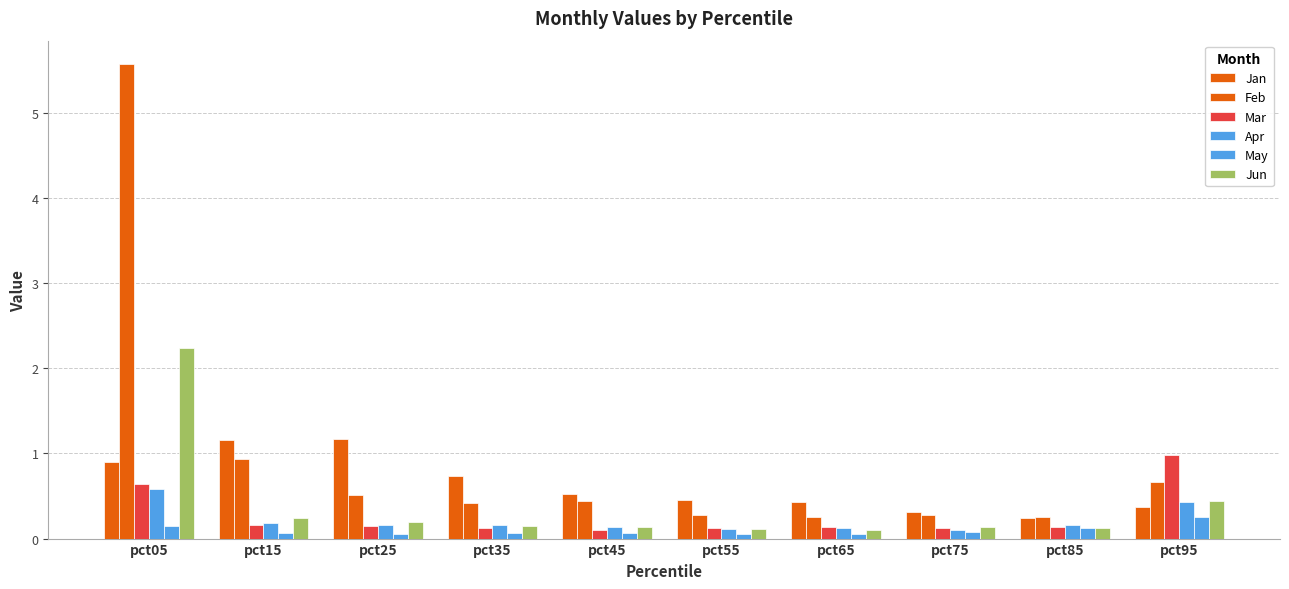

Is it true that Jun equals 0.1 at pct45?

True